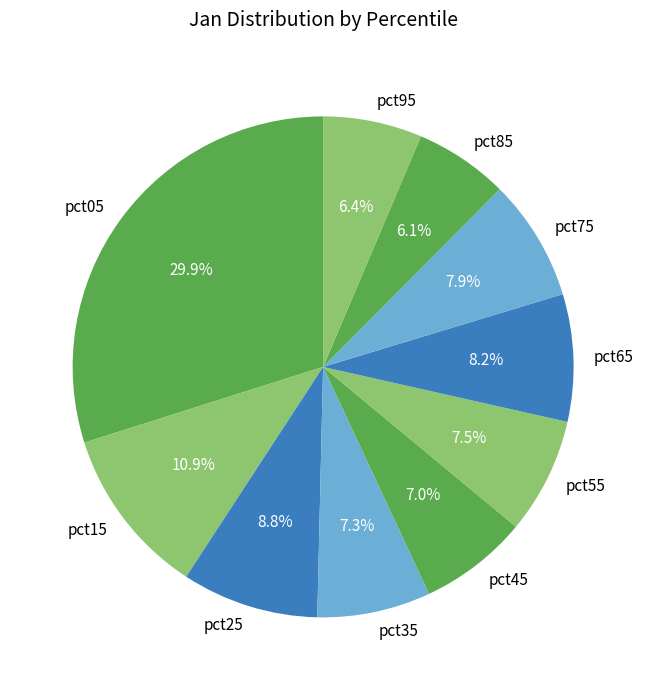

Is it true that pct75 is 1% of the pie?

False